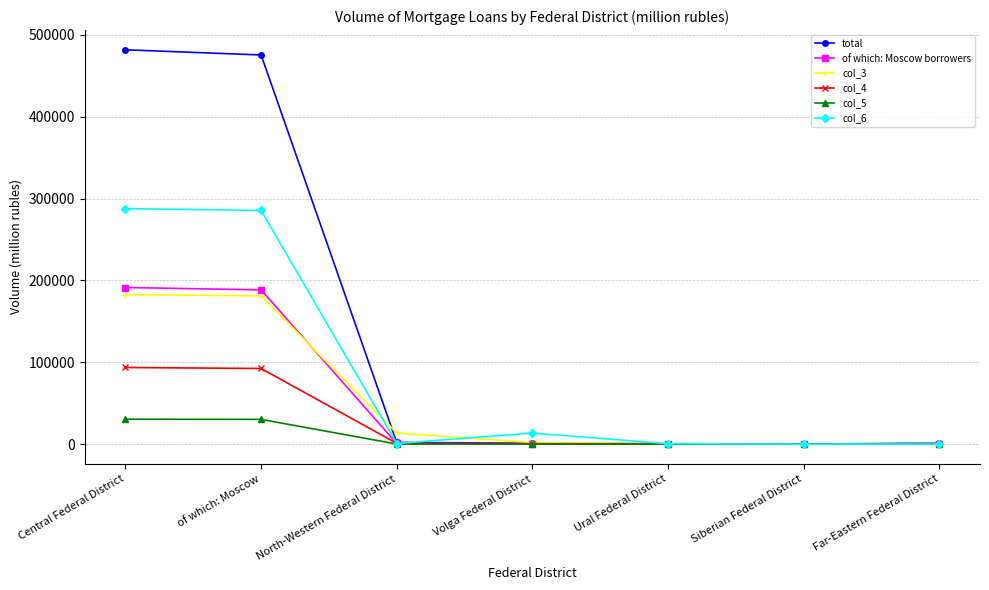

What is the total value across all series at Central Federal District?

1267778